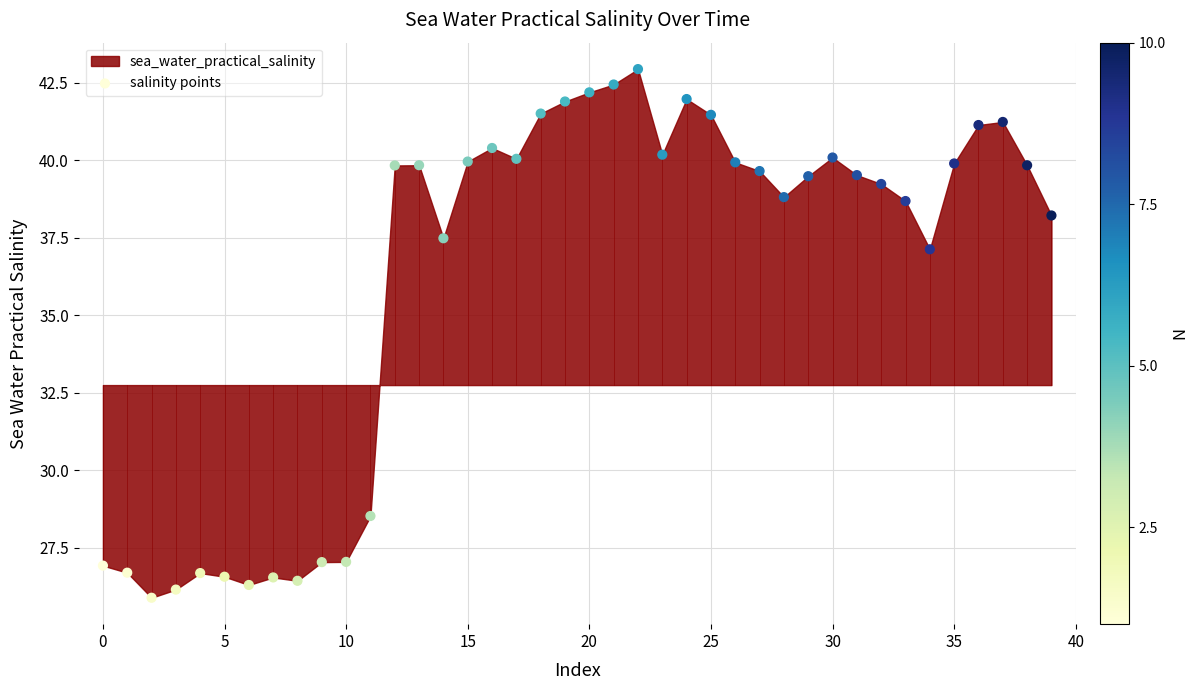

What Y value in the scatter plot is closest to 34?

37.1